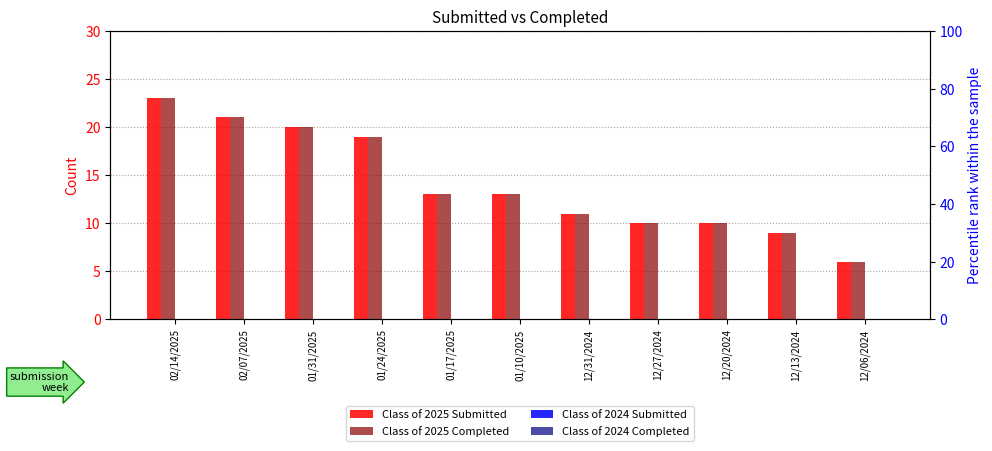

Reading right to left, list all the values displayed in this chart.

Class of 2025 Submitted: 12/06/2024=6	12/13/2024=9	12/20/2024=10	12/27/2024=10	12/31/2024=11	01/10/2025=13	01/17/2025=13	01/24/2025=19	01/31/2025=20	02/07/2025=21	02/14/2025=23
Class of 2025 Completed: 12/06/2024=6	12/13/2024=9	12/20/2024=10	12/27/2024=10	12/31/2024=11	01/10/2025=13	01/17/2025=13	01/24/2025=19	01/31/2025=20	02/07/2025=21	02/14/2025=23
Class of 2024 Submitted: 12/06/2024=0	12/13/2024=0	12/20/2024=0	12/27/2024=0	12/31/2024=0	01/10/2025=0	01/17/2025=0	01/24/2025=0	01/31/2025=0	02/07/2025=0	02/14/2025=0
Class of 2024 Completed: 12/06/2024=0	12/13/2024=0	12/20/2024=0	12/27/2024=0	12/31/2024=0	01/10/2025=0	01/17/2025=0	01/24/2025=0	01/31/2025=0	02/07/2025=0	02/14/2025=0